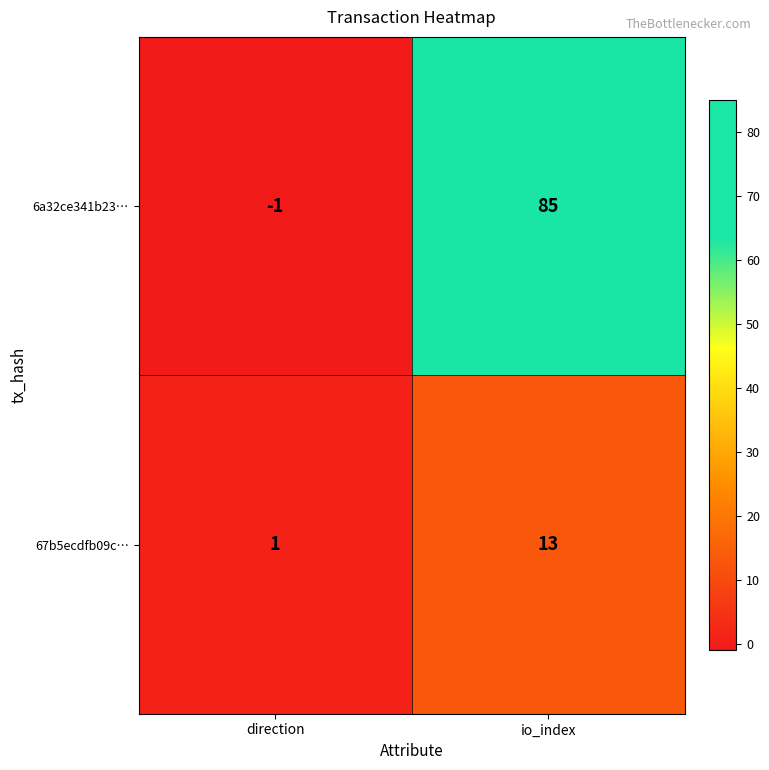

At how many categories does at least one series exceed 33?

1